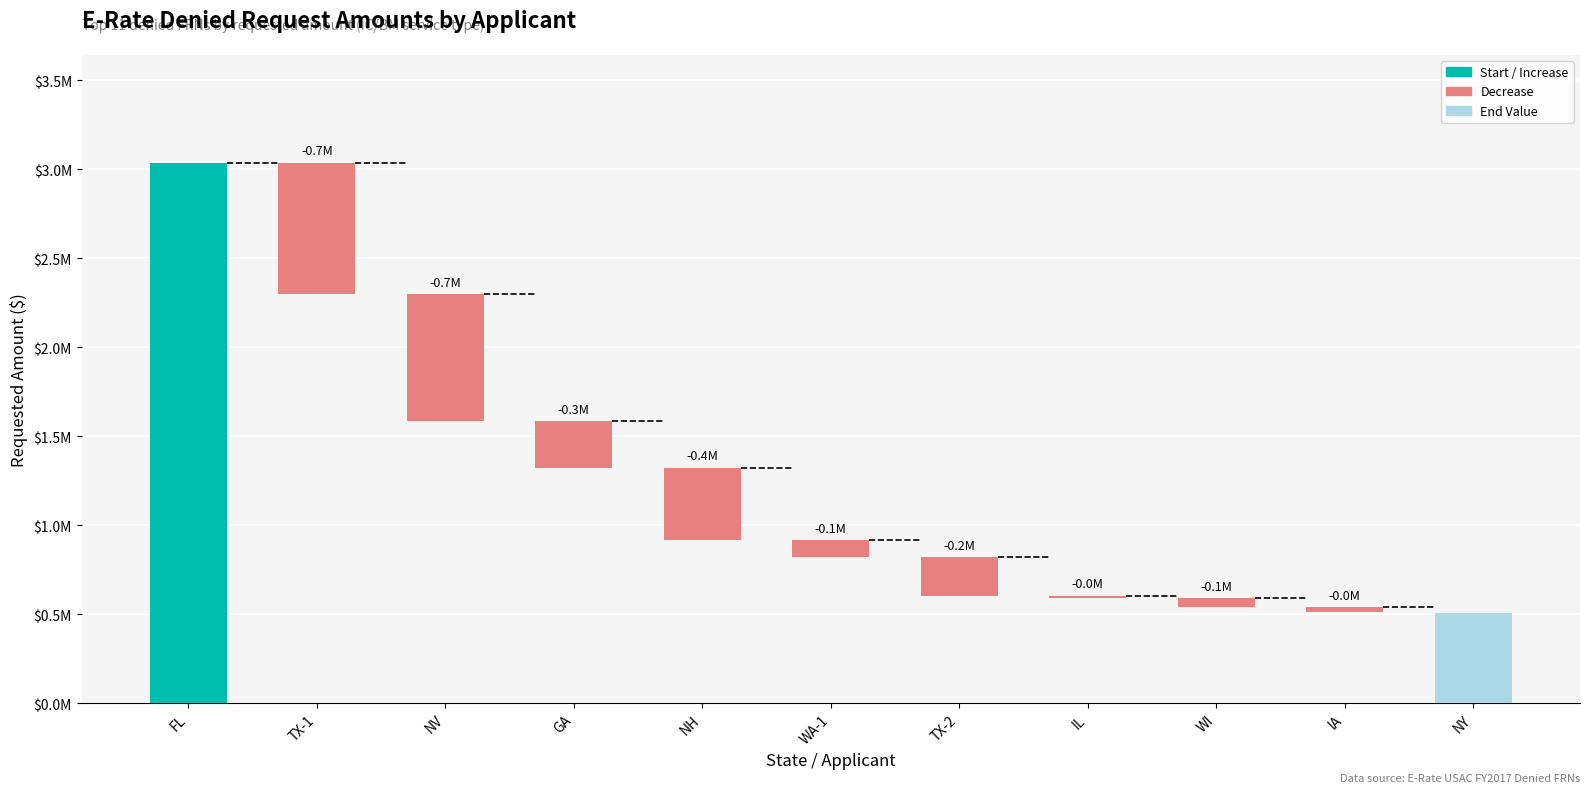

List the labels in order of value, smallest first.

NY, IA, WI, IL, TX-2, WA-1, NH, GA, NV, TX-1, FL